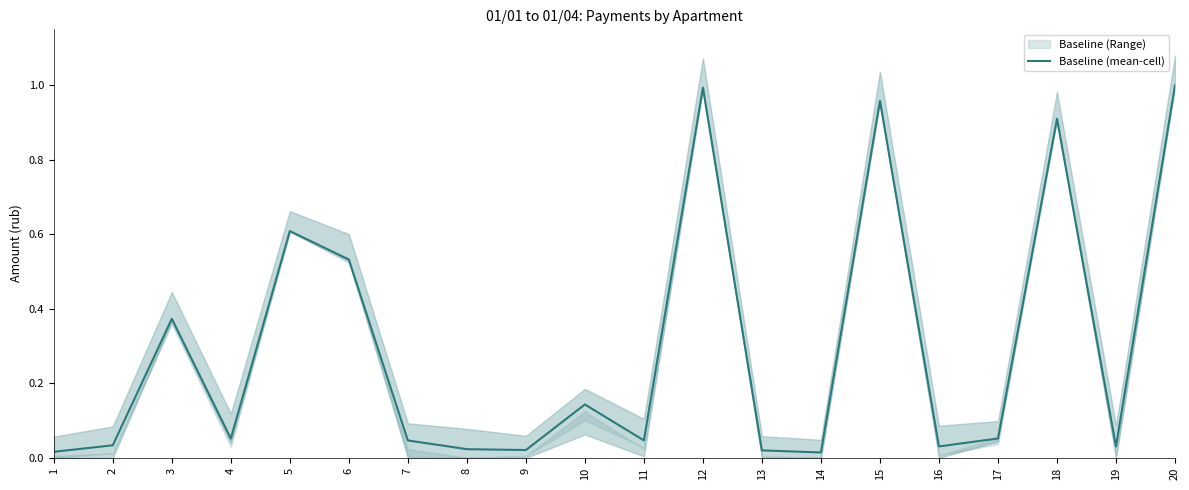

True or false: there are more than 1 points higher than both neighbors.

True